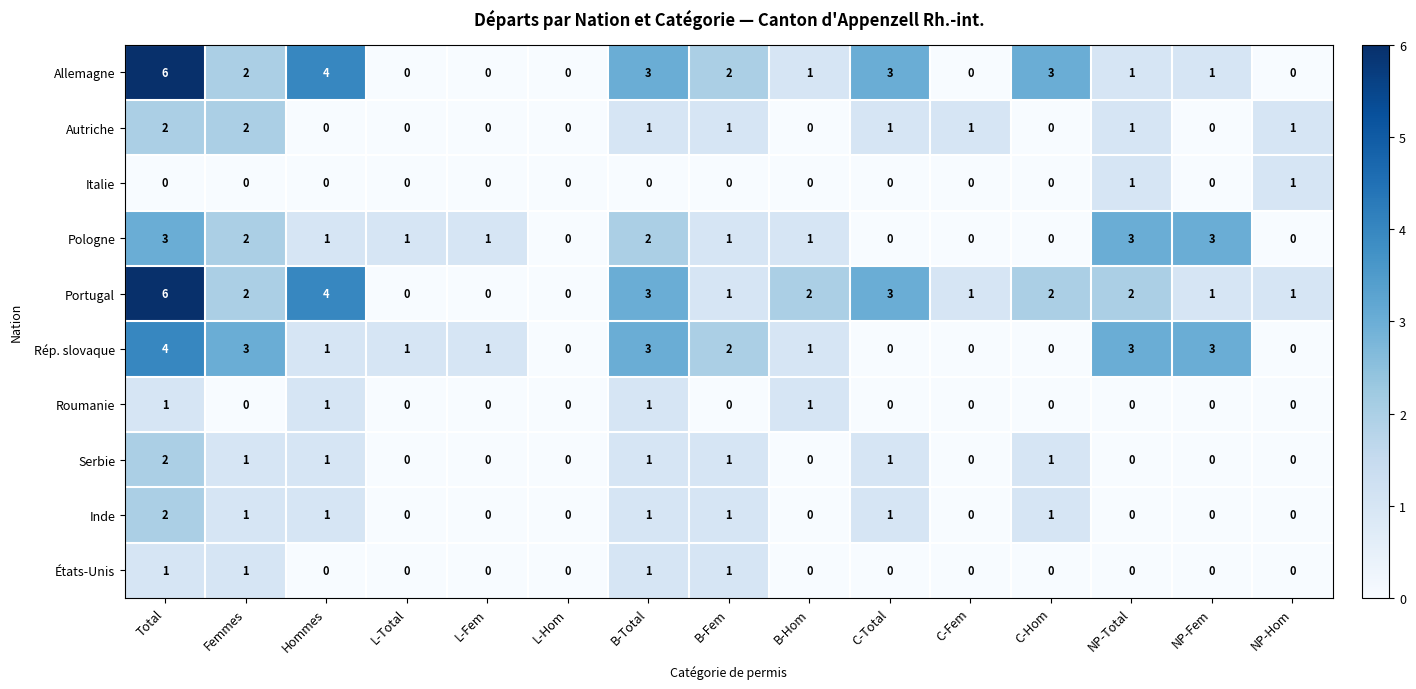

How many Roumanie values are between 0 and 1?

15